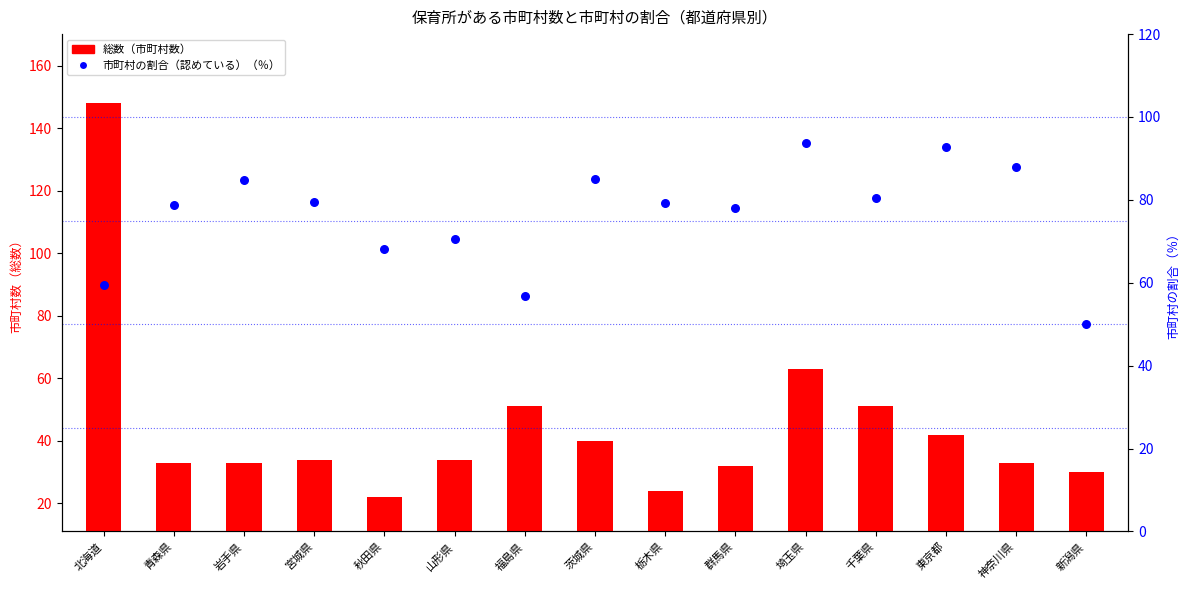

What are all the series names shown in the legend?

総数（市町村数）, 市町村の割合（認めている）（％）